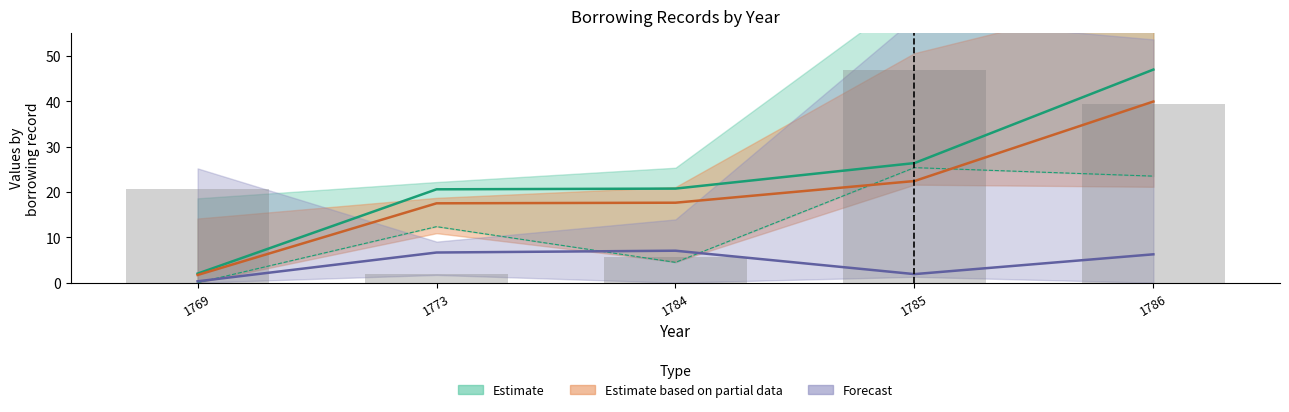

Is the value of byear at 1785 greater than the value of pageorder at 1773?

No